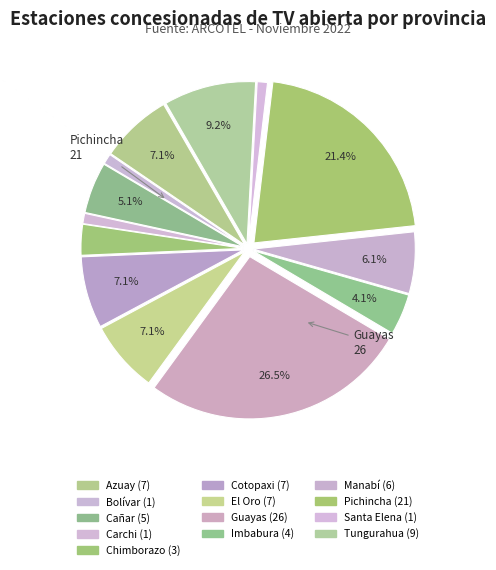

To the nearest percent, what is the difference between the Bolívar and Chimborazo slice percentages?

2%